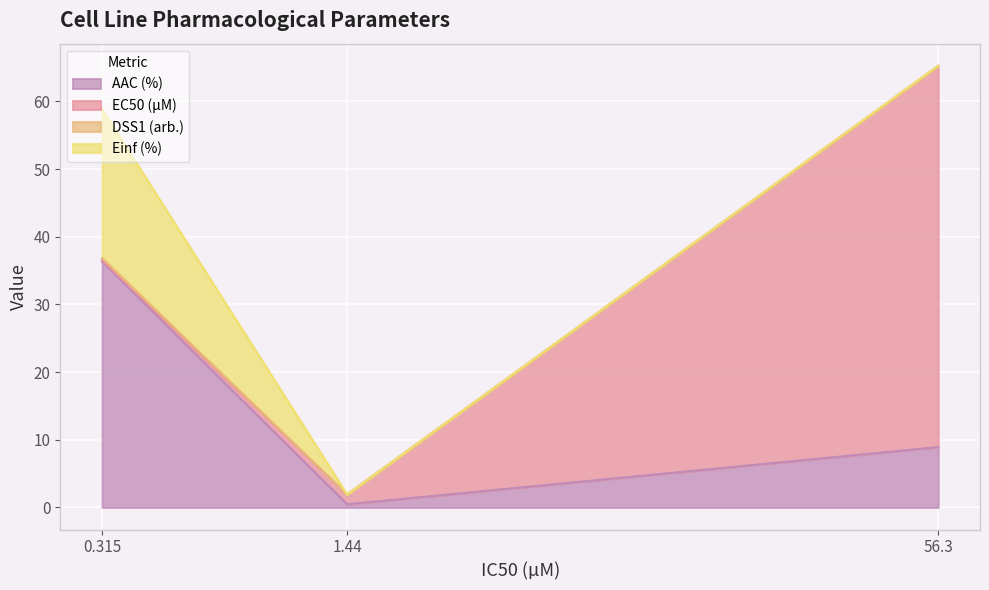

How many values in the DSS1 (arb.) series exceed 0?

2